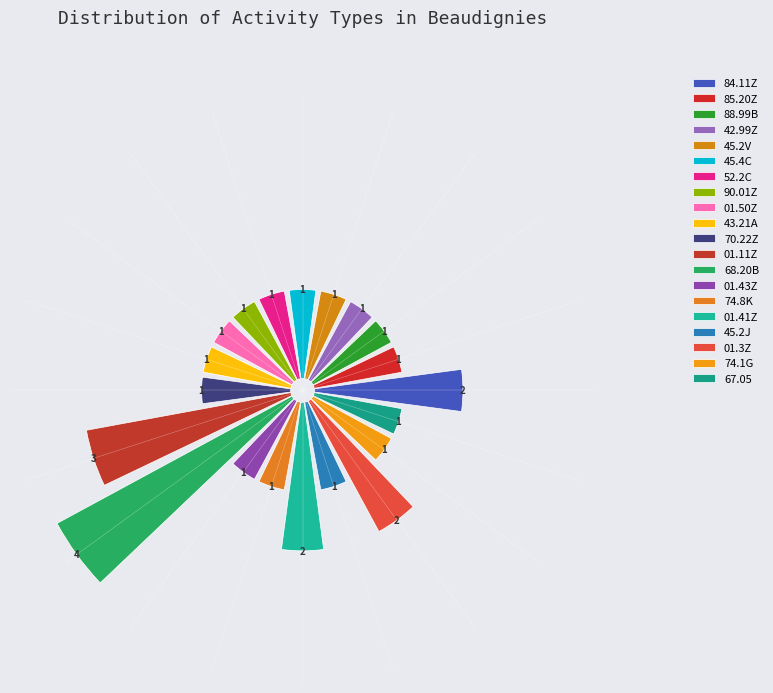

Count the number of slices in the pie.

20